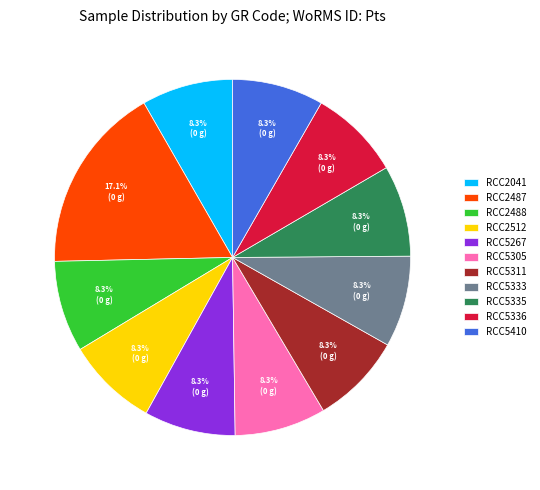

The RCC5336 slice represents 1% of the pie. True or false?

False